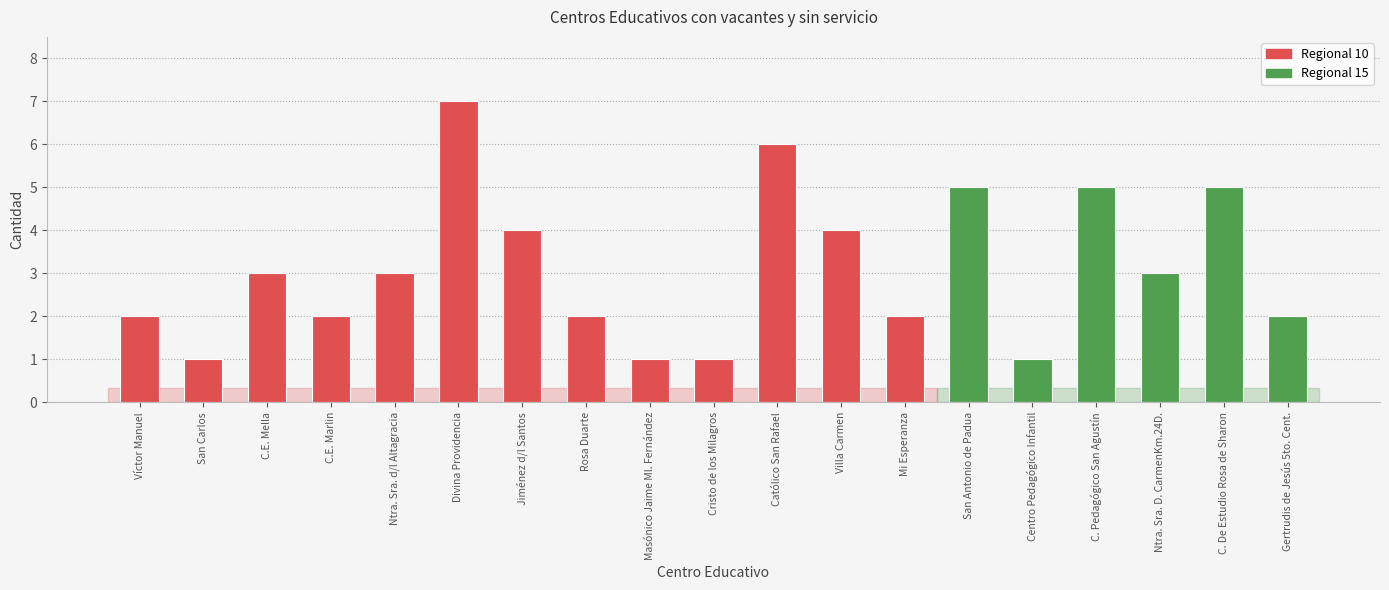

What is the difference between the maximum and minimum values?

6